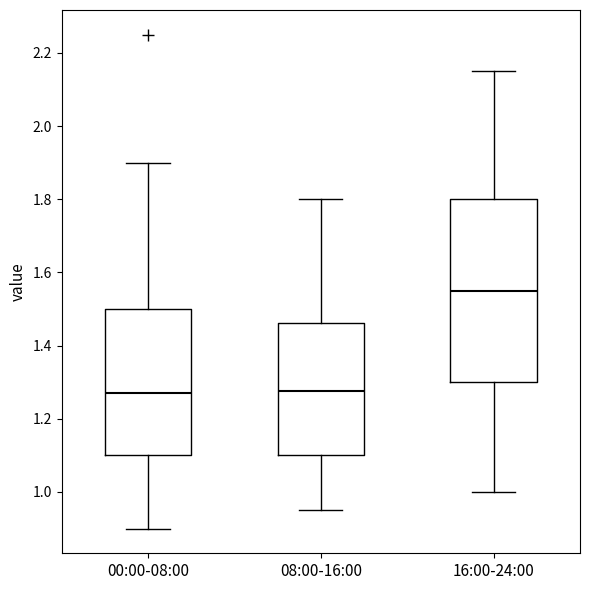

Which box is the tallest, from its lower edge to its upper edge?

16:00-24:00